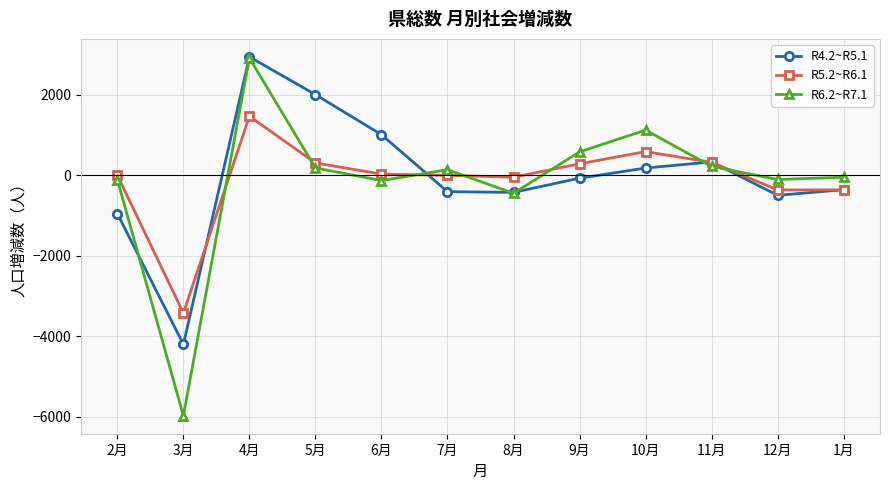

Which series has the largest range (max minus min)?

R6.2~R7.1